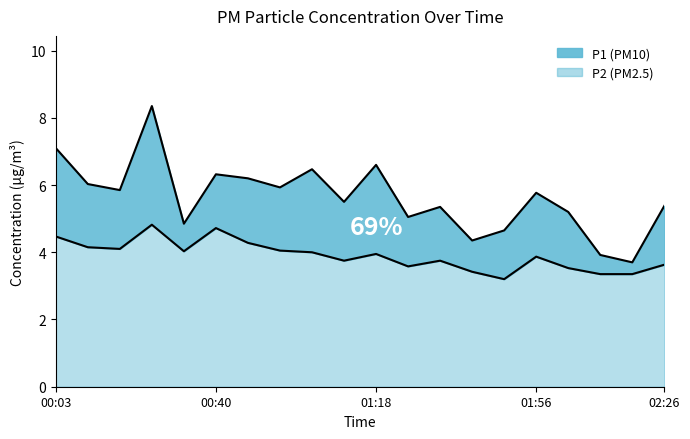

Which series has the widest spread of values?

P1